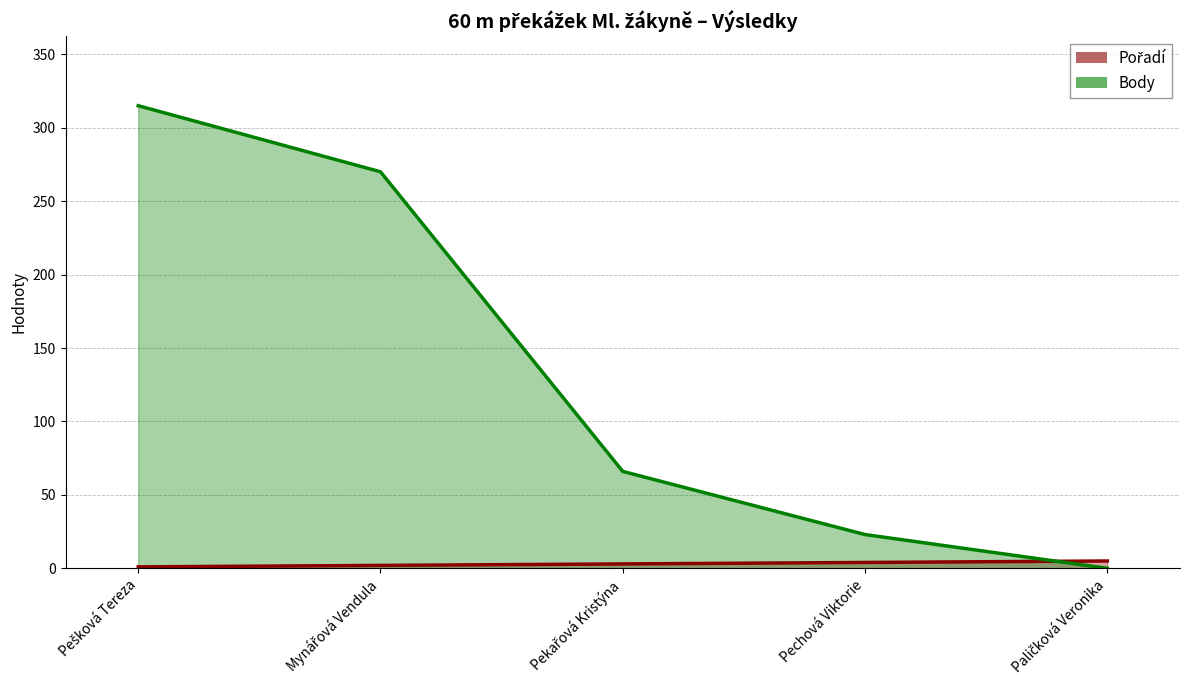

Count the number of data series in this chart.

2